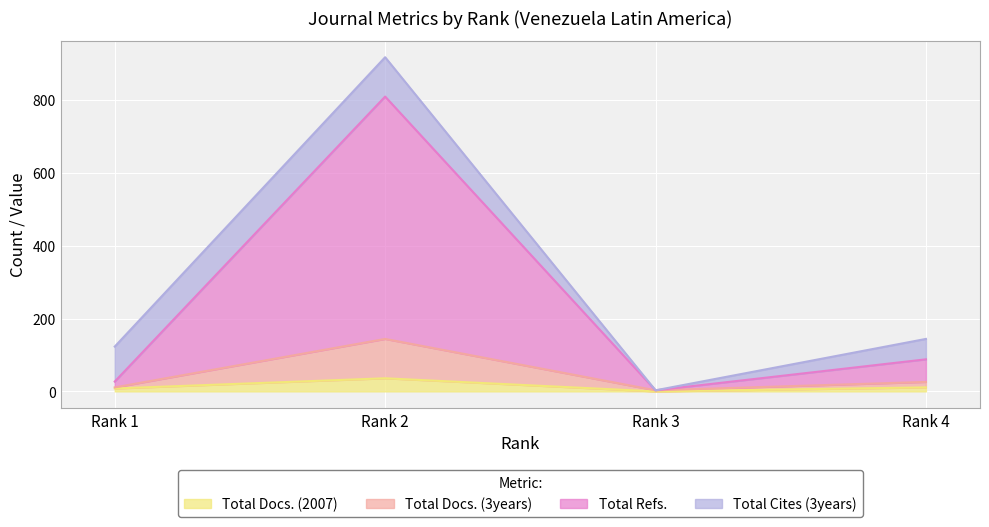

What is the value of the Total Docs. (2007) point at the 4th from the left?

11